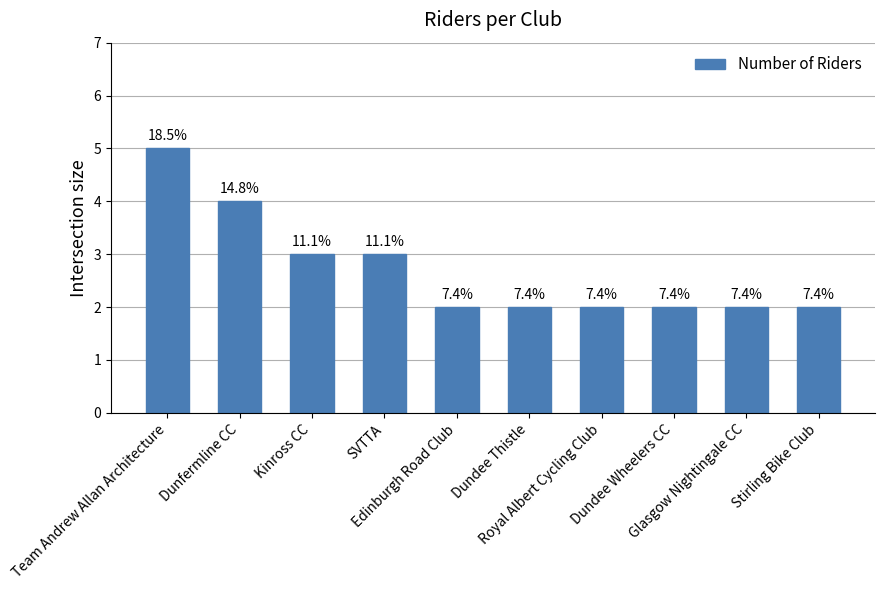

How many bars are there in total?

10